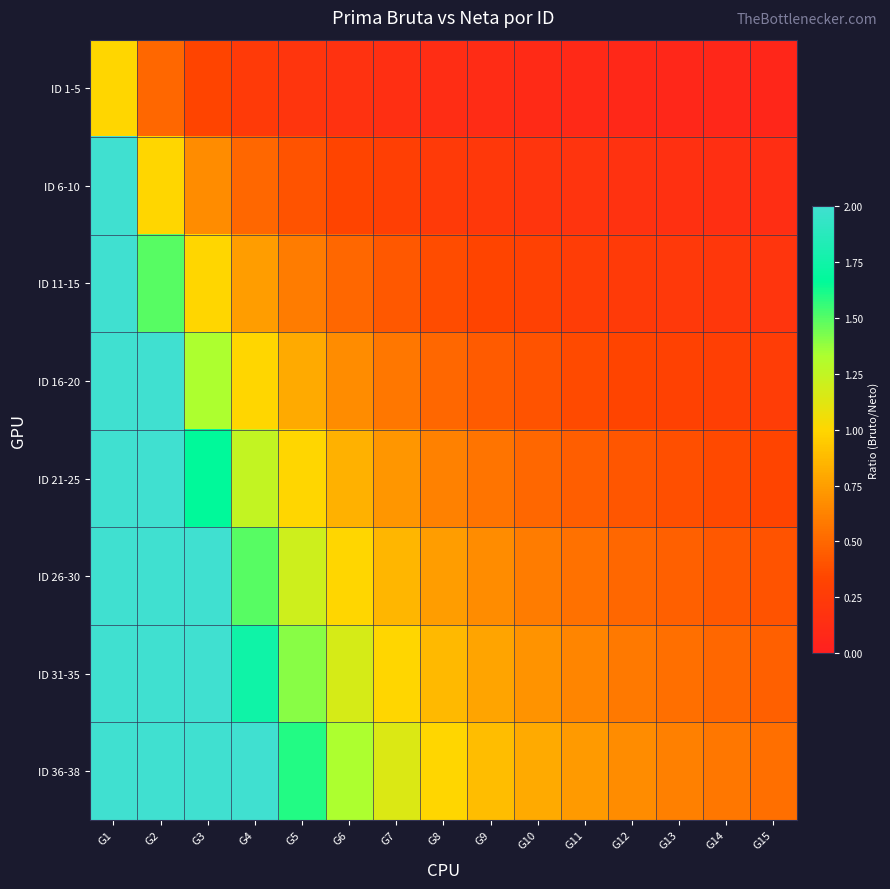

Reading left to right, what are all the values shown in this chart?

ID 1-5: G1=1.0	G2=0.5	G3=0.3	G4=0.2	G5=0.2	G6=0.2	G7=0.1	G8=0.1	G9=0.1	G10=0.1	G11=0.1	G12=0.1	G13=0.1	G14=0.1	G15=0.1
ID 6-10: G1=2.0	G2=1.0	G3=0.7	G4=0.5	G5=0.4	G6=0.3	G7=0.3	G8=0.2	G9=0.2	G10=0.2	G11=0.2	G12=0.2	G13=0.2	G14=0.1	G15=0.1
ID 11-15: G1=3.0	G2=1.5	G3=1.0	G4=0.7	G5=0.6	G6=0.5	G7=0.4	G8=0.4	G9=0.3	G10=0.3	G11=0.3	G12=0.2	G13=0.2	G14=0.2	G15=0.2
ID 16-20: G1=4.0	G2=2.0	G3=1.3	G4=1.0	G5=0.8	G6=0.7	G7=0.6	G8=0.5	G9=0.4	G10=0.4	G11=0.4	G12=0.3	G13=0.3	G14=0.3	G15=0.3
ID 21-25: G1=5.0	G2=2.5	G3=1.7	G4=1.2	G5=1.0	G6=0.8	G7=0.7	G8=0.6	G9=0.6	G10=0.5	G11=0.5	G12=0.4	G13=0.4	G14=0.4	G15=0.3
ID 26-30: G1=6.0	G2=3.0	G3=2.0	G4=1.5	G5=1.2	G6=1.0	G7=0.9	G8=0.7	G9=0.7	G10=0.6	G11=0.5	G12=0.5	G13=0.5	G14=0.4	G15=0.4
ID 31-35: G1=7.0	G2=3.5	G3=2.3	G4=1.7	G5=1.4	G6=1.2	G7=1.0	G8=0.9	G9=0.8	G10=0.7	G11=0.6	G12=0.6	G13=0.5	G14=0.5	G15=0.5
ID 36-38: G1=8.0	G2=4.0	G3=2.7	G4=2.0	G5=1.6	G6=1.3	G7=1.1	G8=1.0	G9=0.9	G10=0.8	G11=0.7	G12=0.7	G13=0.6	G14=0.6	G15=0.5